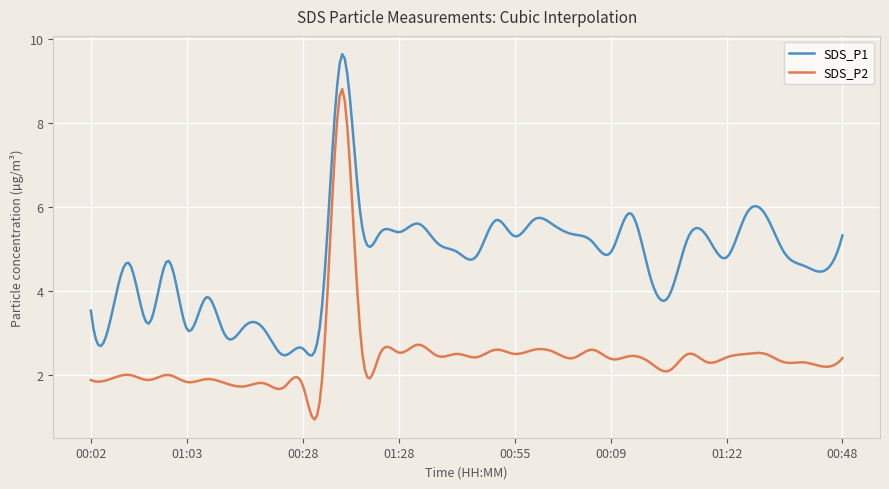

What is the minimum value for SDS_P1?

2.5